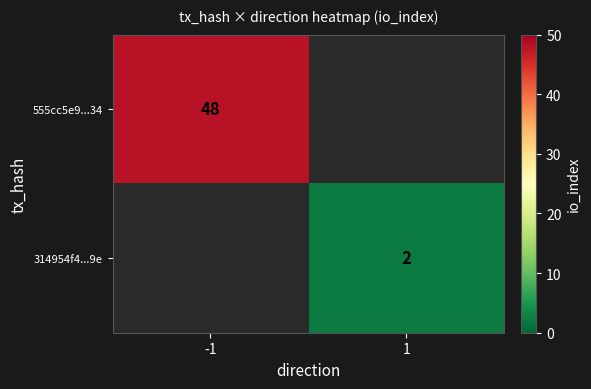

At which category is the sum across all series the highest?

-1